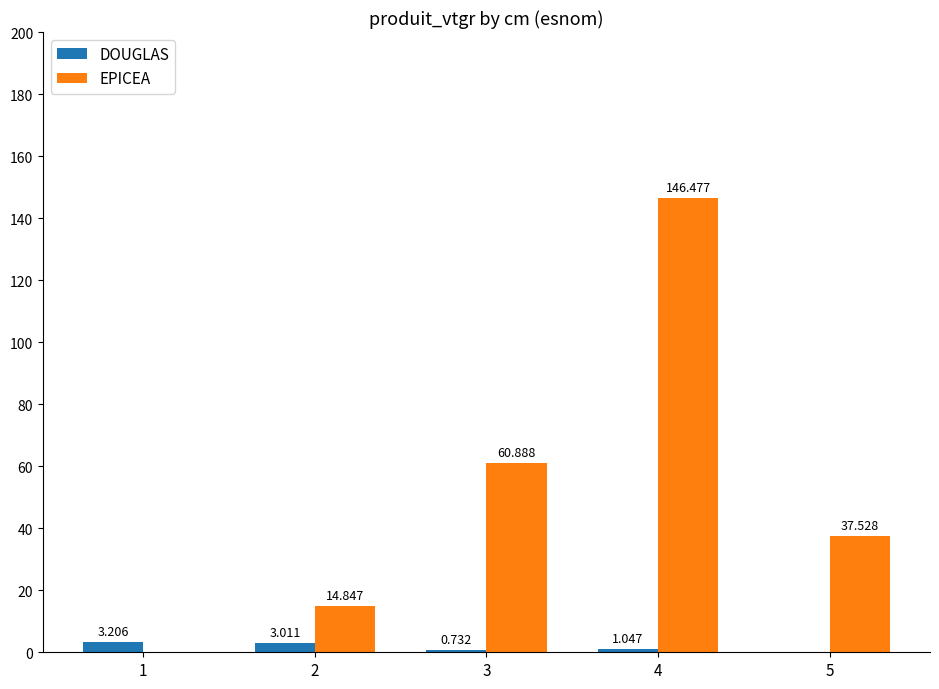

What is the average value of the EPICEA series?

51.9